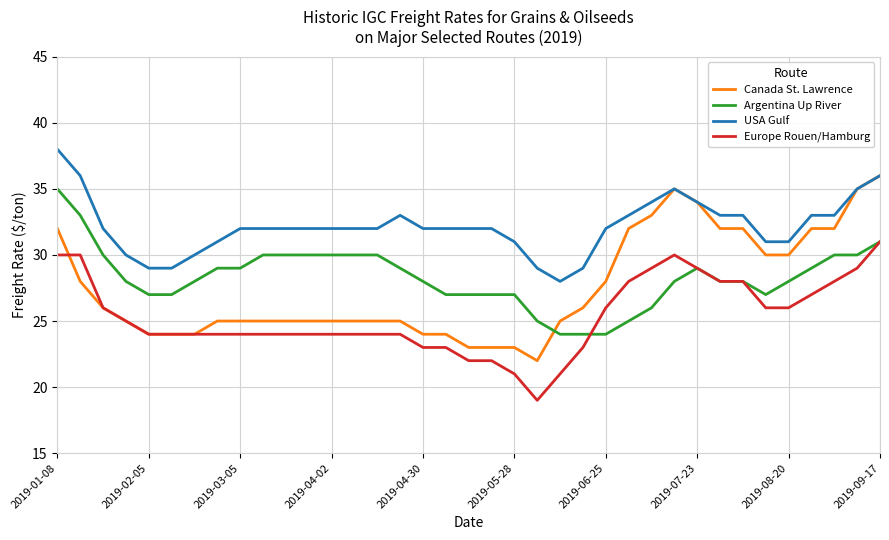

Which series has the largest range (max minus min)?

Canada St. Lawrence